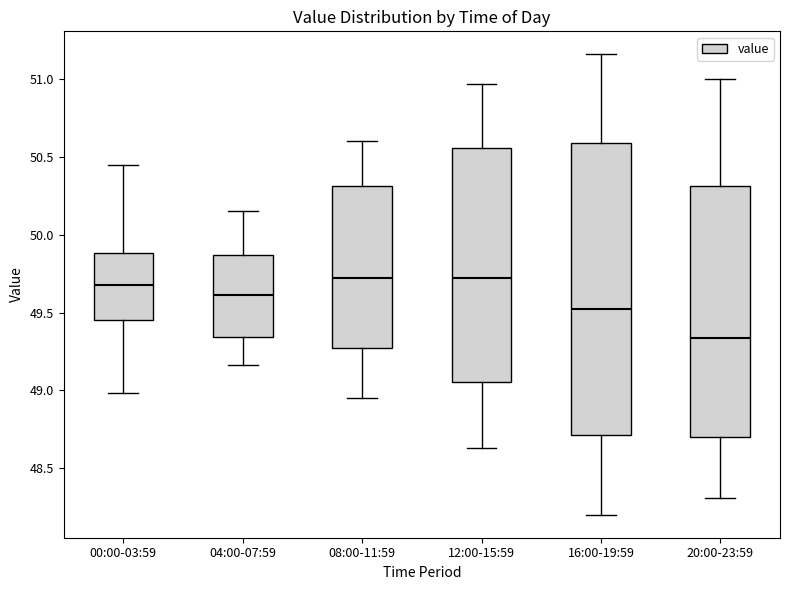

Which box is the tallest, from its lower edge to its upper edge?

16:00-19:59